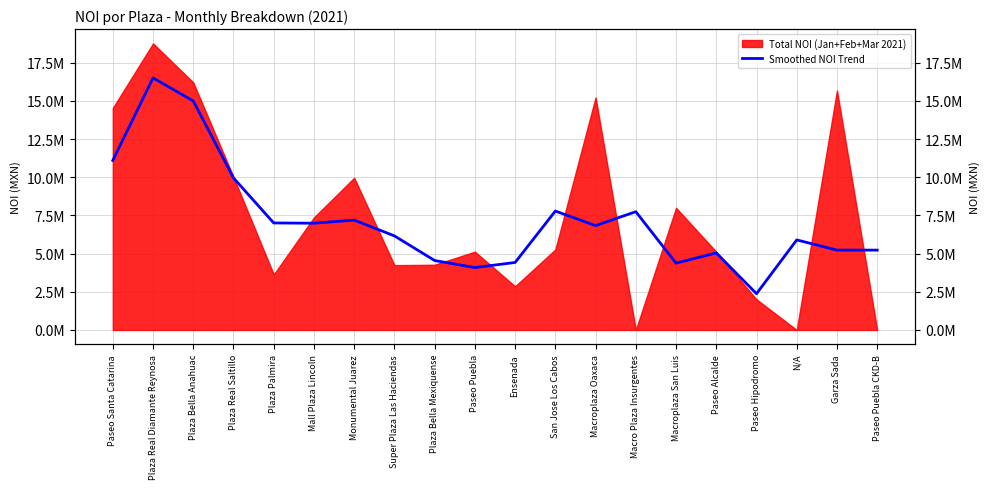

What is the difference between the maximum and second lowest values?

12415576.0